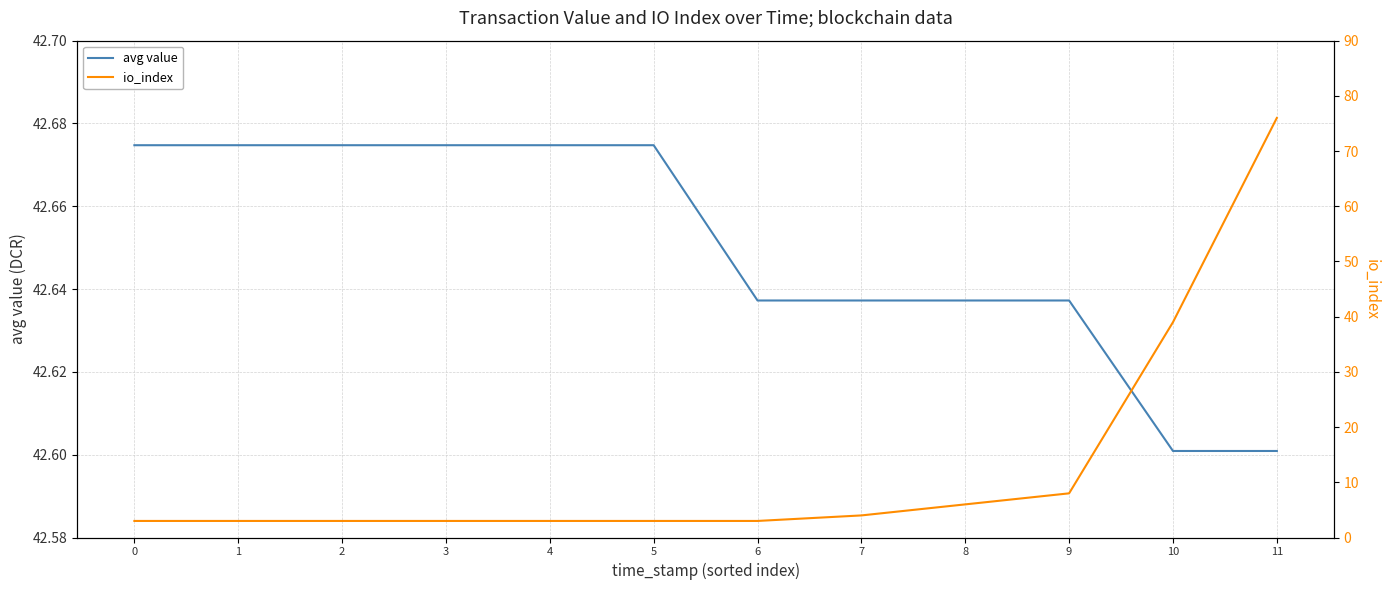

What is the total value across all series at 0?

45.7